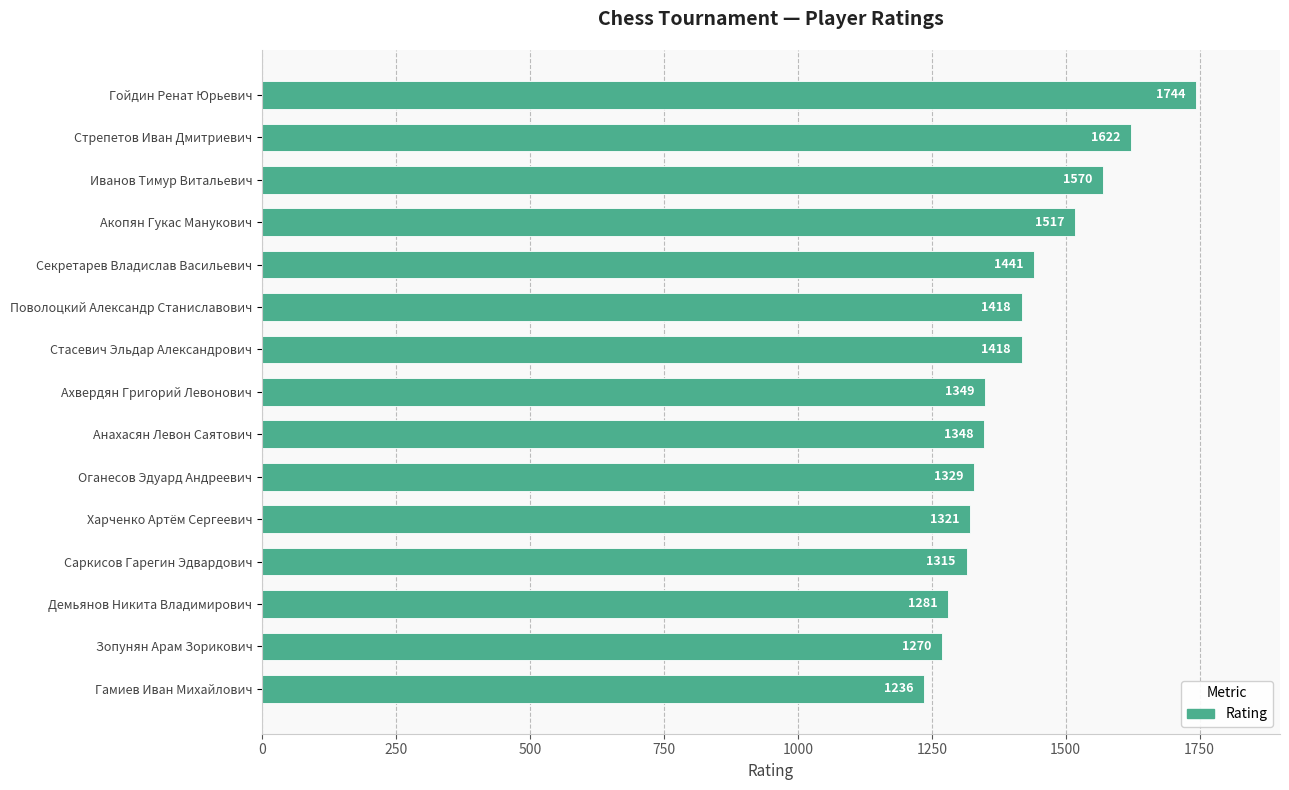

Reading bottom to top, extract all data points from this chart.

1236	1270	1281	1315	1321	1329	1348	1349	1418	1418	1441	1517	1570	1622	1744